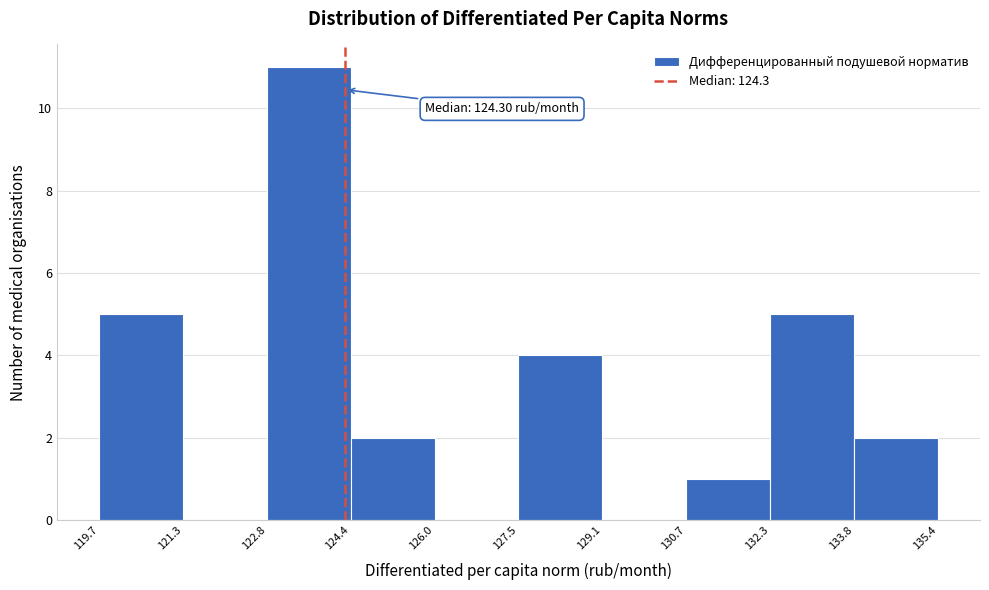

Over which range of the x-axis is the bar tallest?

122.8 to 124.4